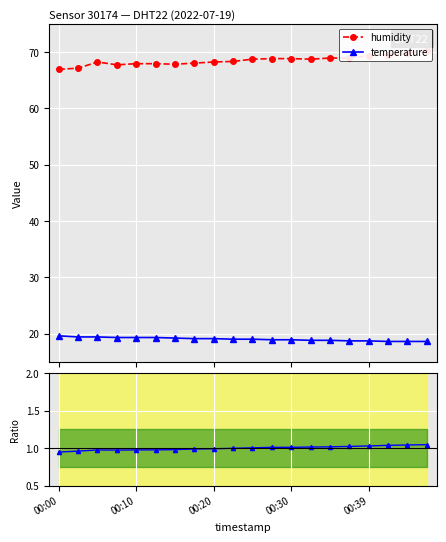

What is the lowest value of the temperature series?

18.6